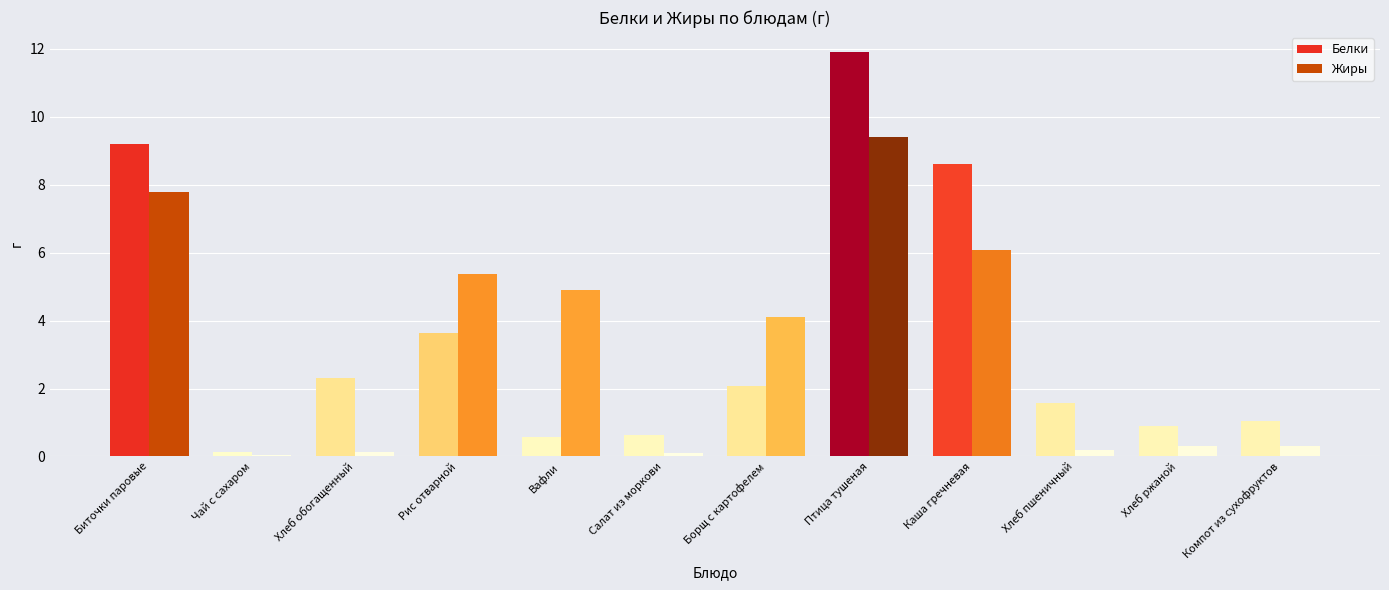

What is the total value across all series at Борщ с картофелем?

6.2